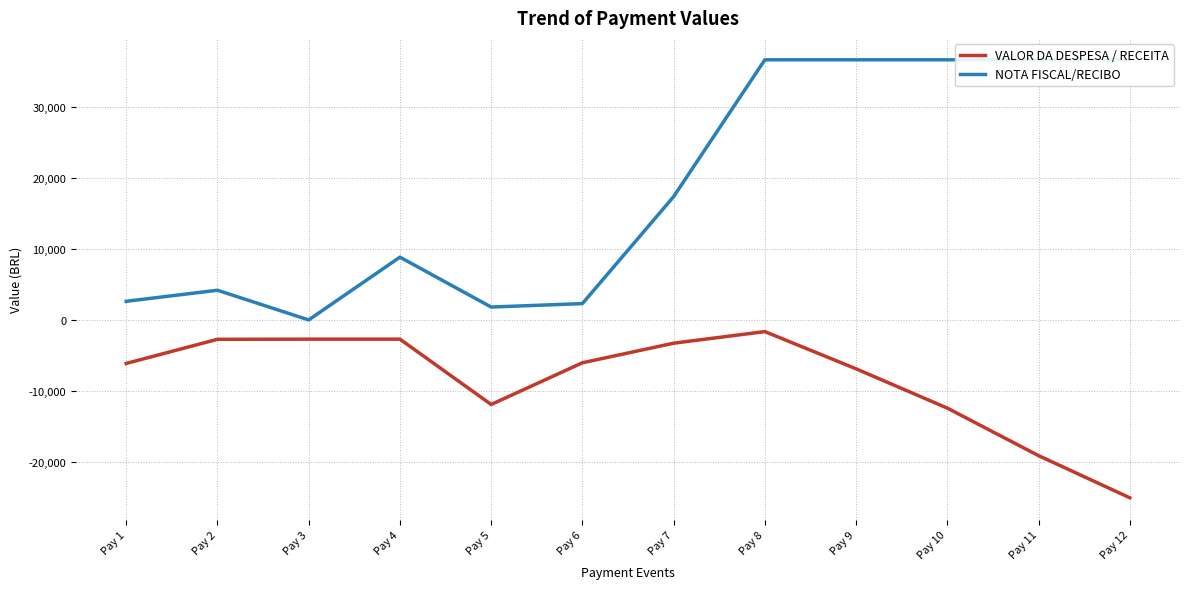

Count the number of data series in this chart.

2